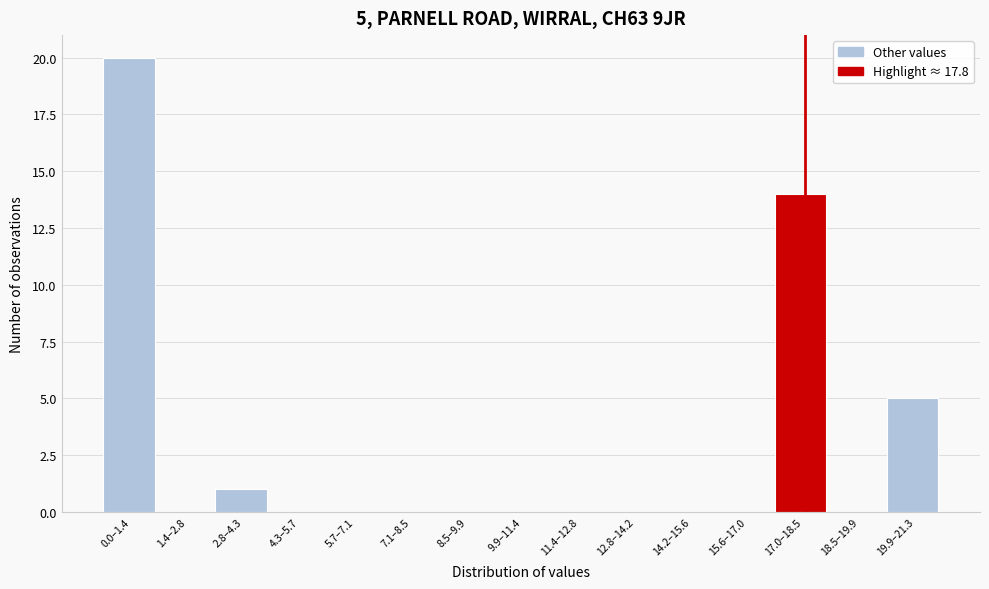

Reading left to right, what are all the values shown in this chart?

0.0–1.4=20	1.4–2.8=0	2.8–4.3=1	4.3–5.7=0	5.7–7.1=0	7.1–8.5=0	8.5–9.9=0	9.9–11.4=0	11.4–12.8=0	12.8–14.2=0	14.2–15.6=0	15.6–17.0=0	17.0–18.5=14	18.5–19.9=0	19.9–21.3=5